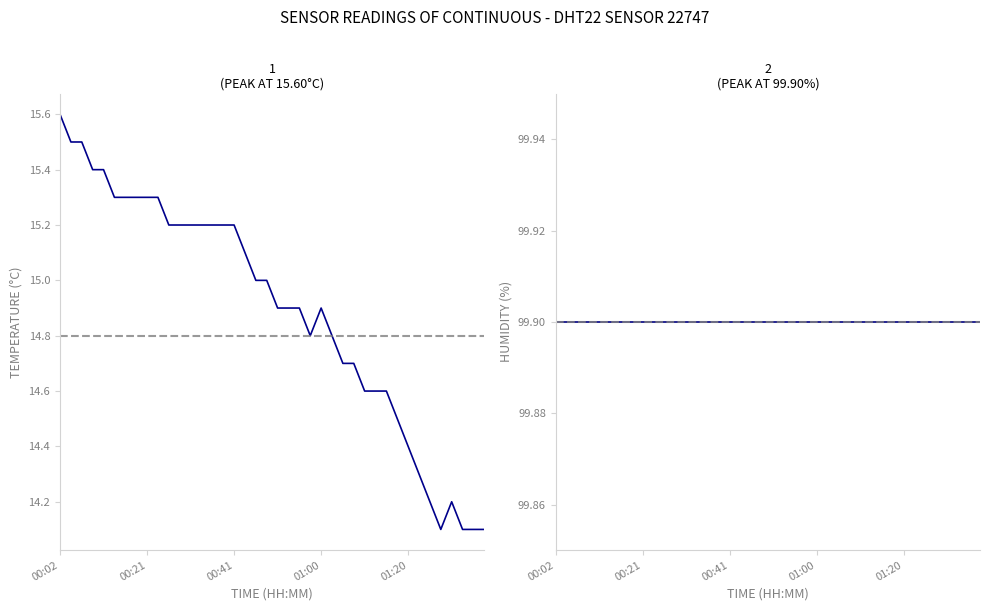

Reading left to right, transcribe all the data shown in this chart.

temperature: 15.6	15.5	15.5	15.4	15.4	15.3	15.3	15.3	15.3	15.3	15.2	15.2	15.2	15.2	15.2	15.2	15.2	15.1	15.0	15.0	14.9	14.9	14.9	14.8	14.9	14.8	14.7	14.7	14.6	14.6	14.6	14.5	14.4	14.3	14.2	14.1	14.2	14.1	14.1	14.1
humidity: 99.9	99.9	99.9	99.9	99.9	99.9	99.9	99.9	99.9	99.9	99.9	99.9	99.9	99.9	99.9	99.9	99.9	99.9	99.9	99.9	99.9	99.9	99.9	99.9	99.9	99.9	99.9	99.9	99.9	99.9	99.9	99.9	99.9	99.9	99.9	99.9	99.9	99.9	99.9	99.9